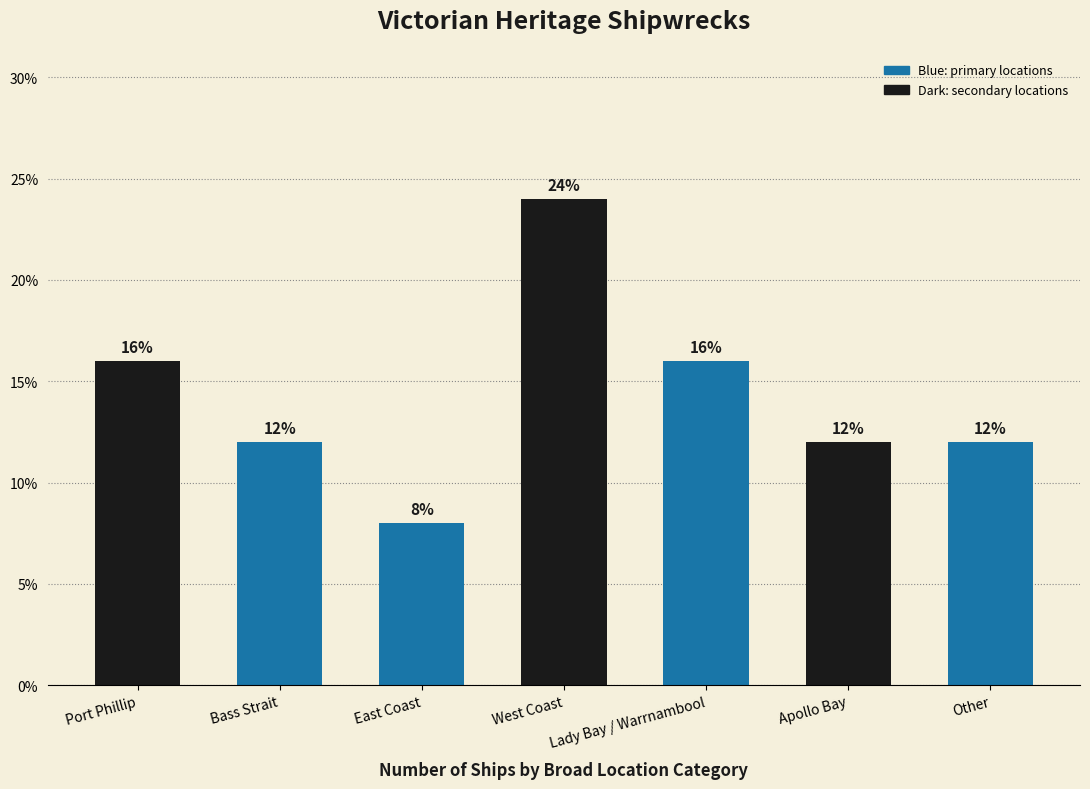

What is the ratio of the value at West Coast to the value at Other?

2.0